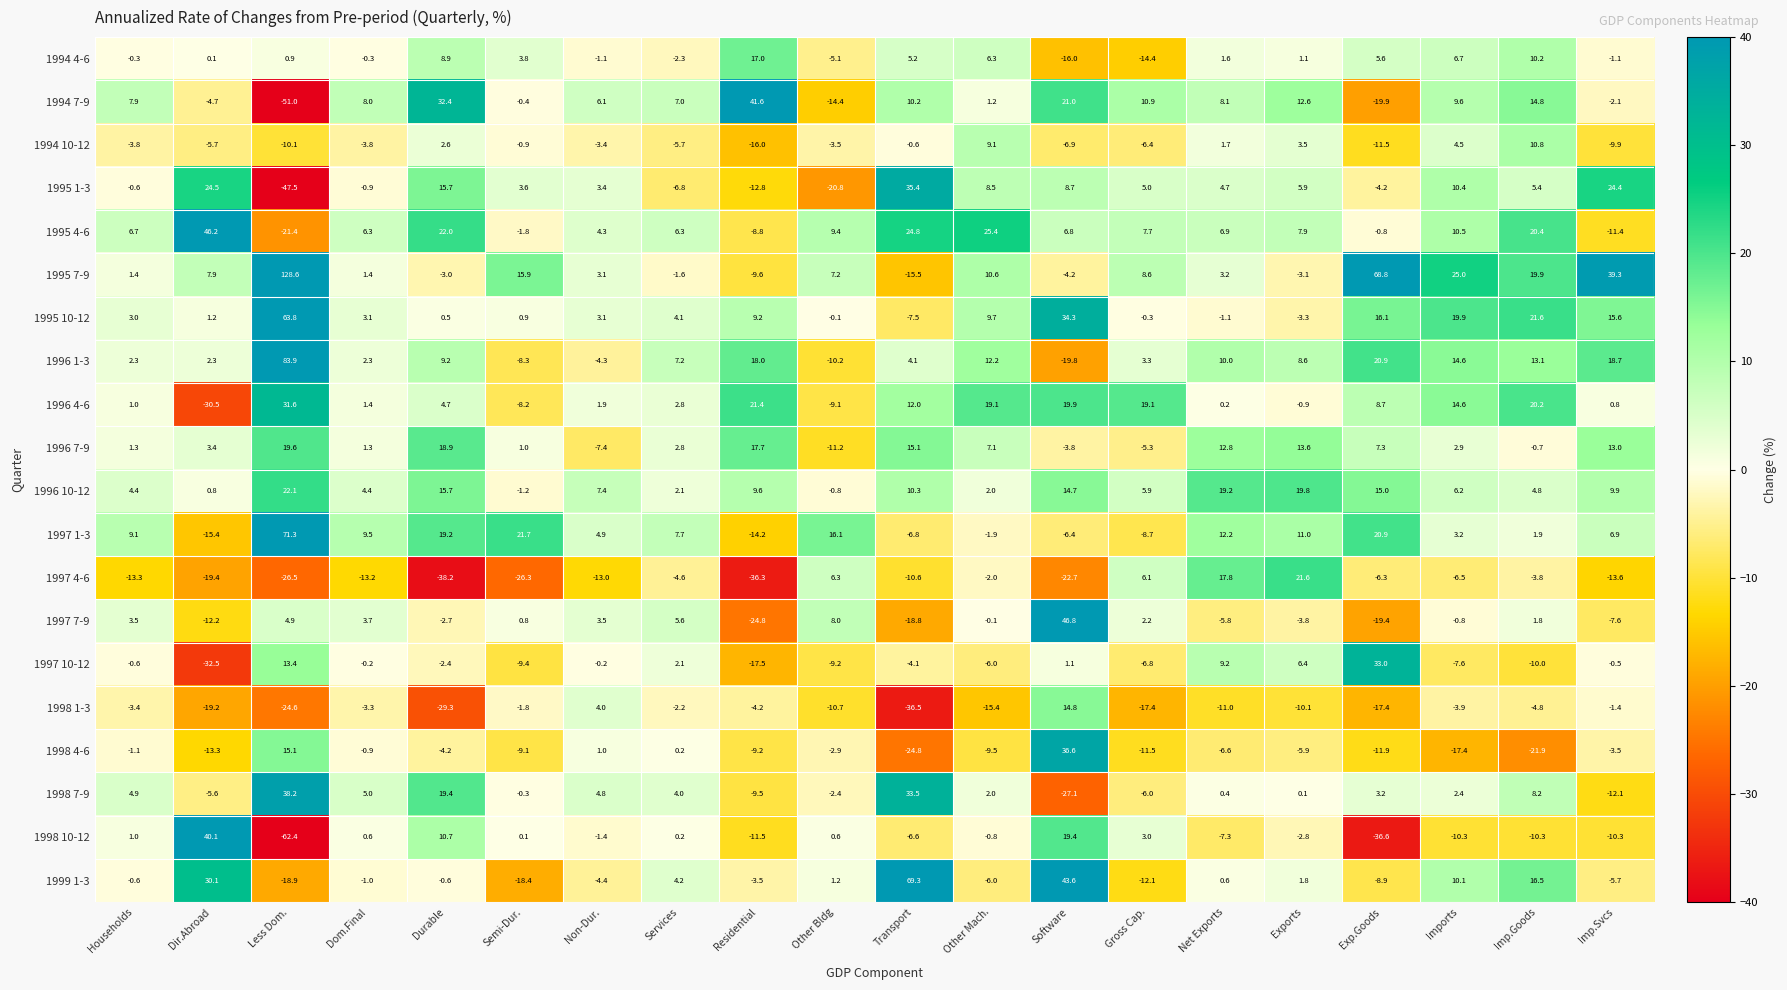

Which series has the widest spread of values?

1995 7-9